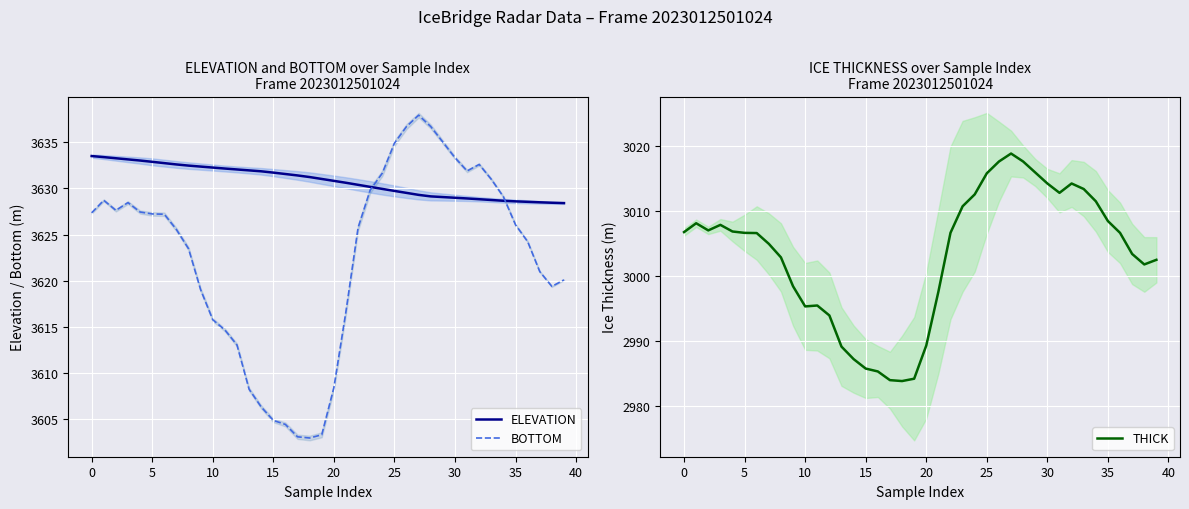

Reading left to right, extract all data points from this chart.

ELEVATION: 3633.5	3633.4	3633.3	3633.2	3633.0	3632.9	3632.8	3632.6	3632.5	3632.4	3632.3	3632.2	3632.1	3632.0	3631.9	3631.7	3631.6	3631.4	3631.2	3631.0	3630.8	3630.6	3630.4	3630.2	3630.0	3629.7	3629.5	3629.3	3629.1	3629.1	3629.0	3628.9	3628.8	3628.8	3628.7	3628.6	3628.6	3628.5	3628.5	3628.4
BOTTOM: 3627.4	3628.7	3627.6	3628.5	3627.4	3627.2	3627.2	3625.6	3623.5	3619.0	3615.8	3614.7	3613.0	3608.2	3606.3	3604.8	3604.4	3603.1	3602.9	3603.3	3608.4	3616.7	3625.8	3629.8	3631.7	3634.9	3636.7	3637.9	3636.7	3635.0	3633.3	3631.9	3632.6	3631.0	3629.1	3626.1	3624.2	3621.0	3619.4	3620.1
THICK: 3006.8	3008.2	3007.1	3007.9	3006.9	3006.7	3006.6	3005.0	3002.9	2998.4	2995.3	2995.5	2994.0	2989.2	2987.2	2985.8	2985.3	2984.0	2983.9	2984.2	2989.3	2997.6	3006.7	3010.8	3012.6	3015.8	3017.7	3018.9	3017.7	3016.0	3014.3	3012.8	3014.3	3013.4	3011.5	3008.5	3006.7	3003.4	3001.8	3002.5